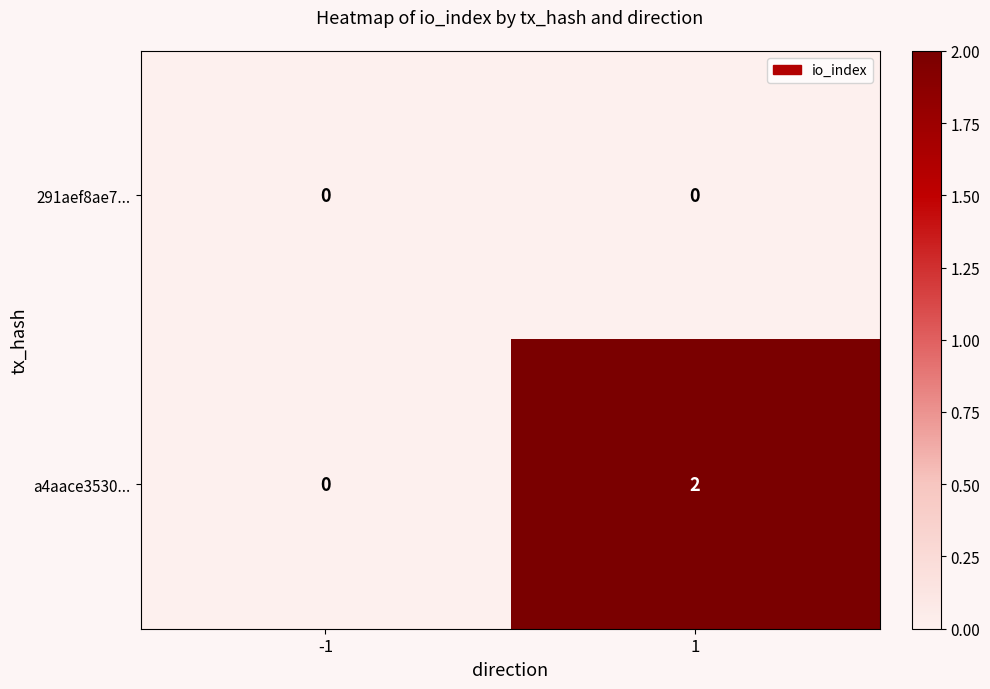

Rank the series by their maximum value, from lowest to highest.

291aef8ae7..., a4aace3530...